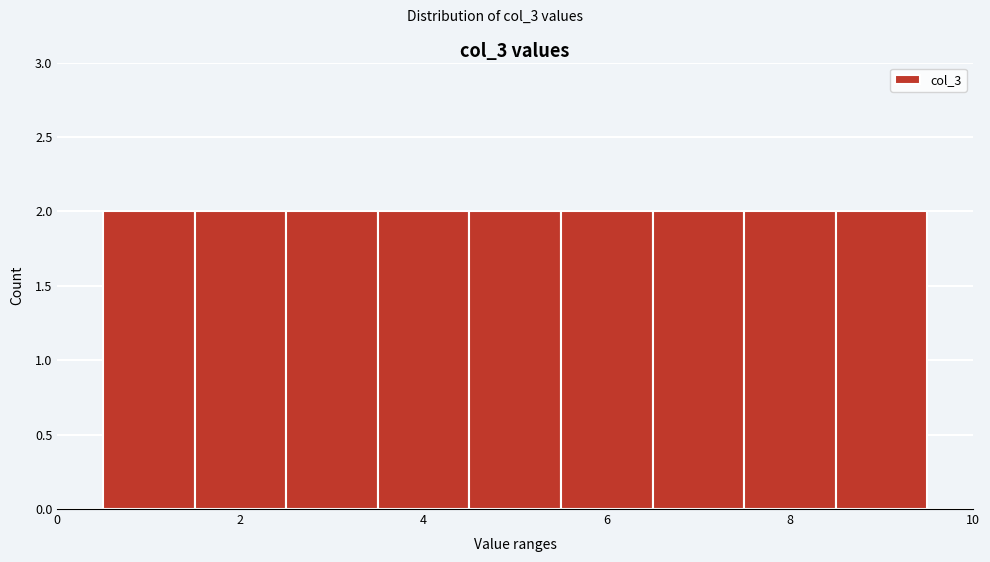

How tall is the bar that spans 2.5 to 3.5 on the x-axis? Neither the bar edges nor the heights are printed on the chart, so give them approximately, as read against the axes.

2